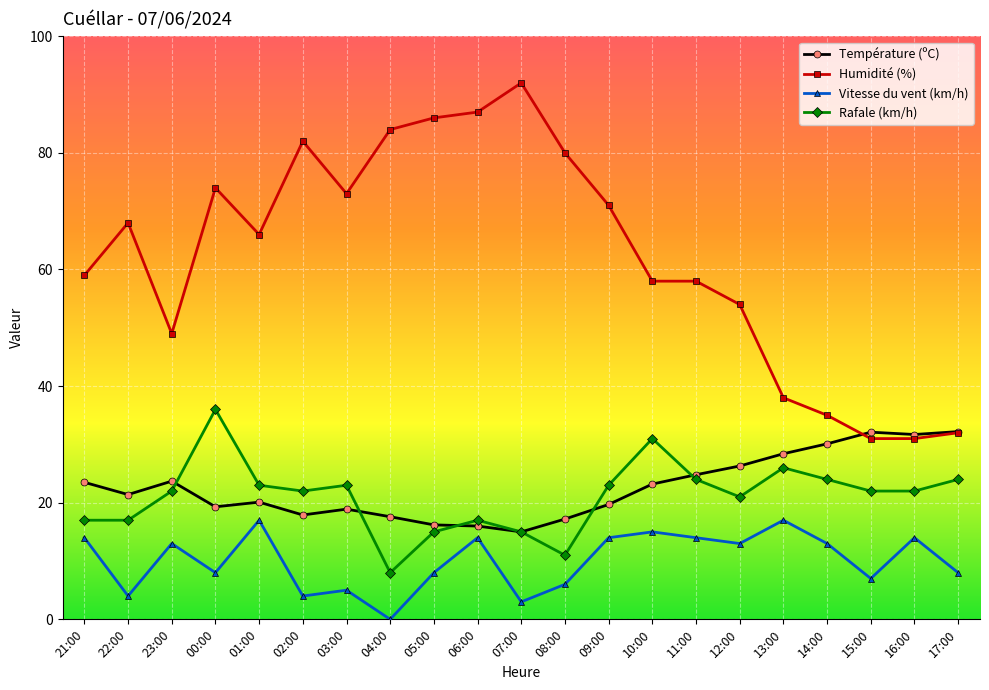

How many data points in Température (ºC) are less than 21?

10